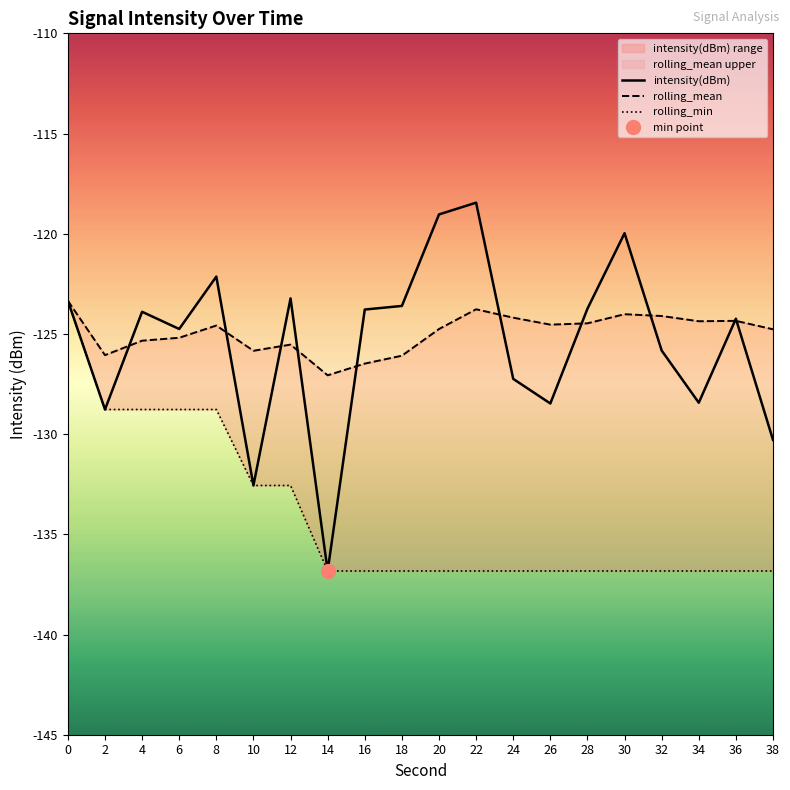

What is the sum of all rolling_min values?

-2682.3